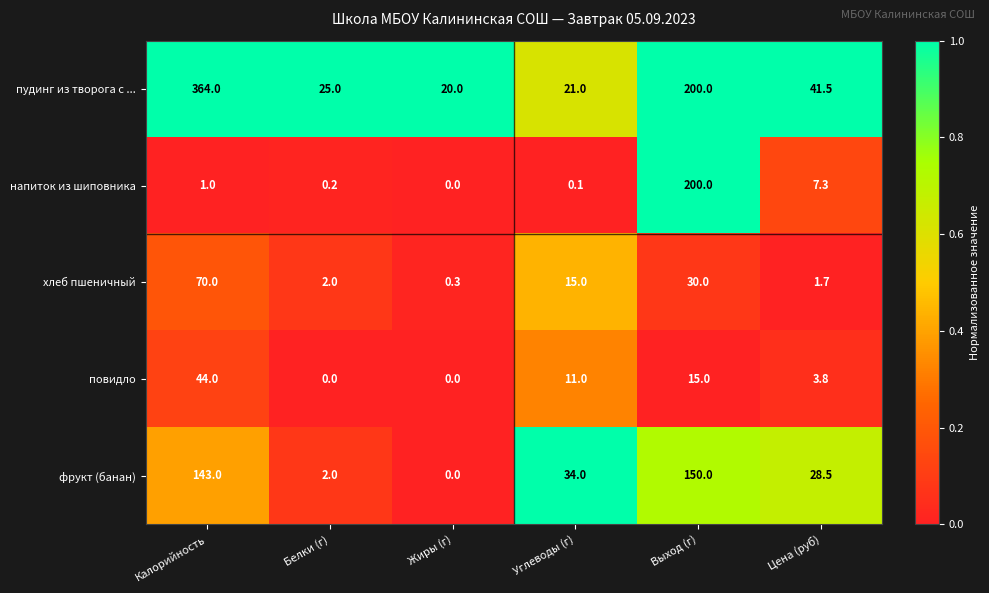

What is the difference between the maximum and minimum values in the хлеб пшеничный series?

69.7